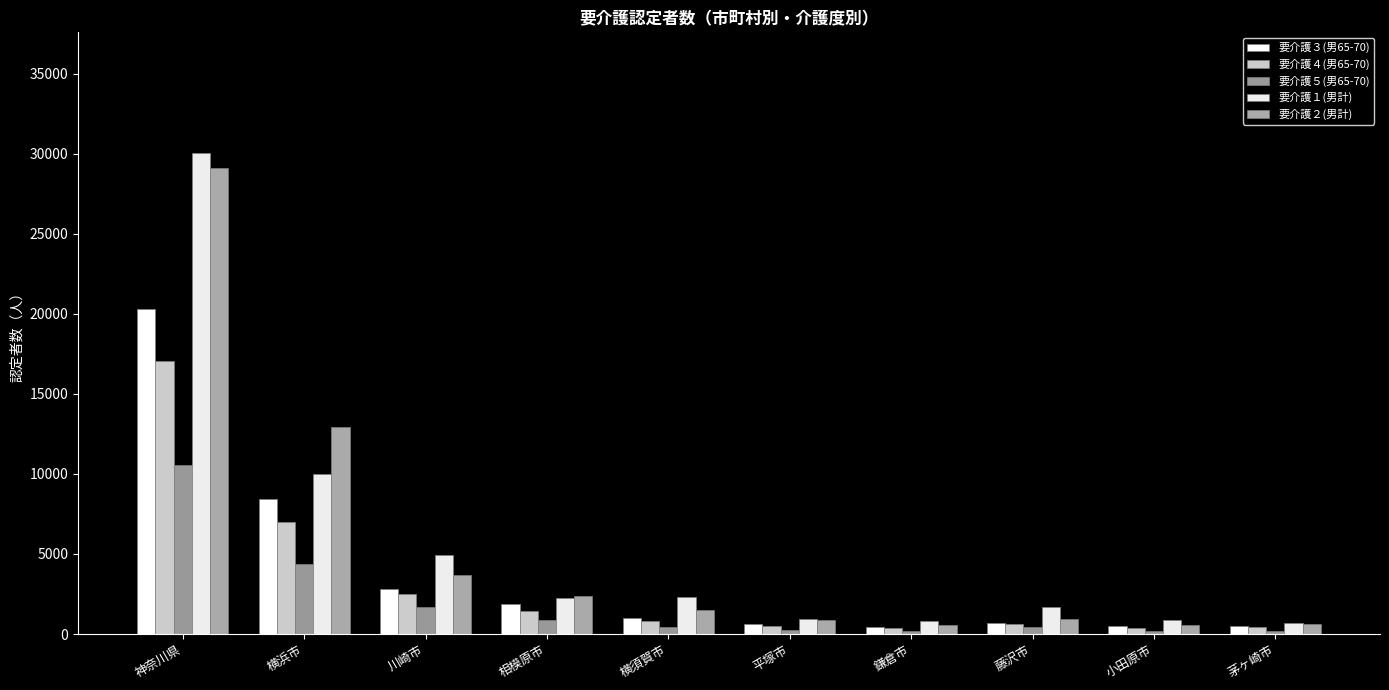

Is it true that 要介護５(男65-70) equals 215 at 鎌倉市?

True